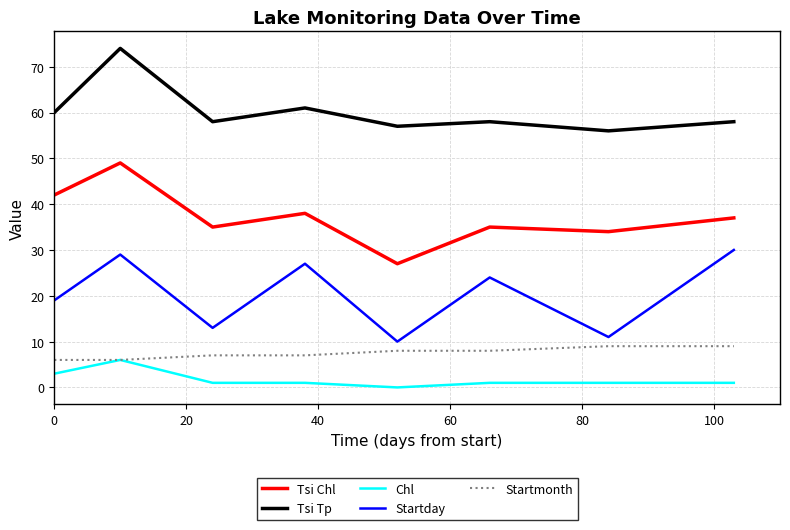

Reading left to right, list all the values displayed in this chart.

Tsi Chl: 42	49	35	38	27	35	34	37
Tsi Tp: 60	74	58	61	57	58	56	58
Chl: 3	6	1	1	0	1	1	1
Startday: 19	29	13	27	10	24	11	30
Startmonth: 6	6	7	7	8	8	9	9